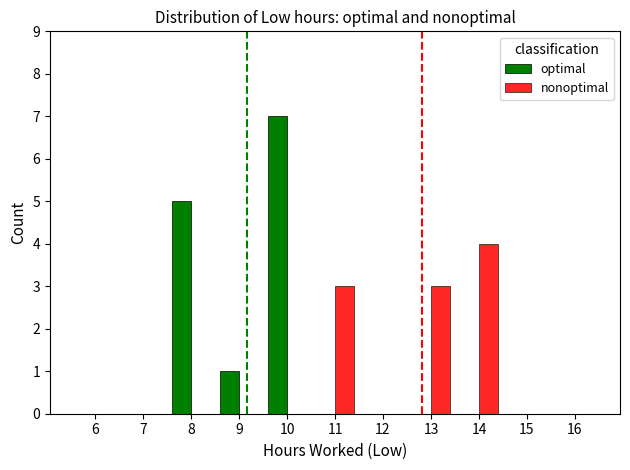

The value of nonoptimal at 16 is 0. True or false?

True